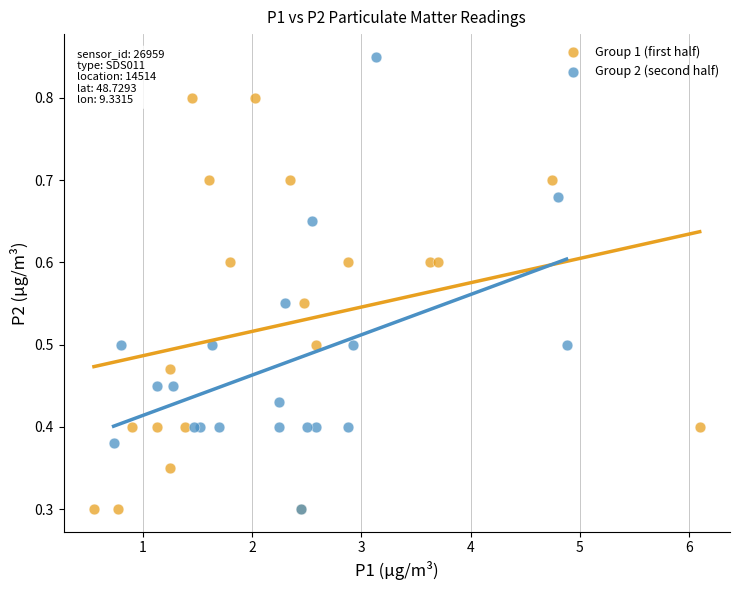

Which series has the widest spread of Y values?

Group 2 (second half)